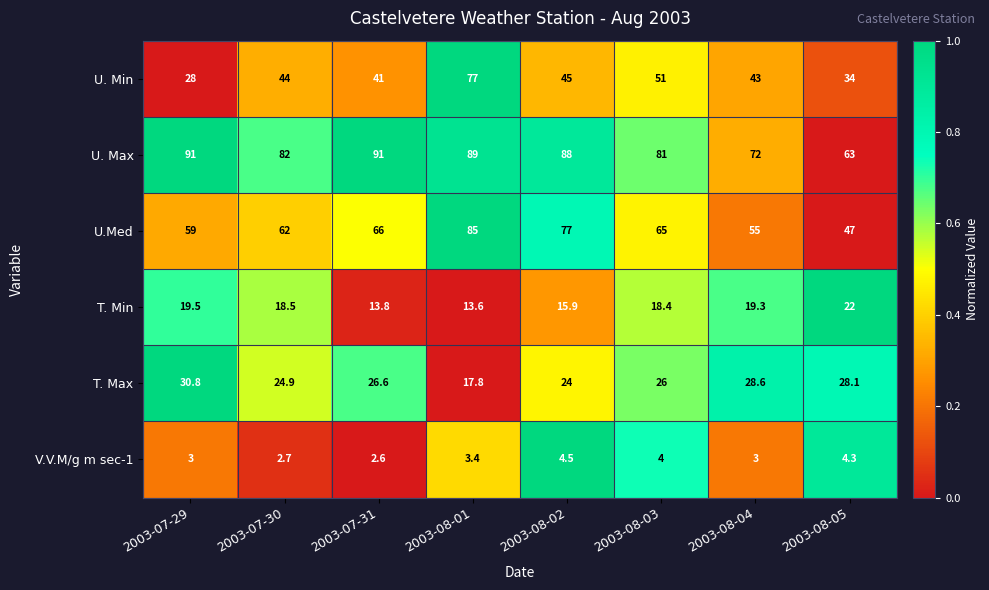

What is the total value across all series at 2003-07-29?

231.3